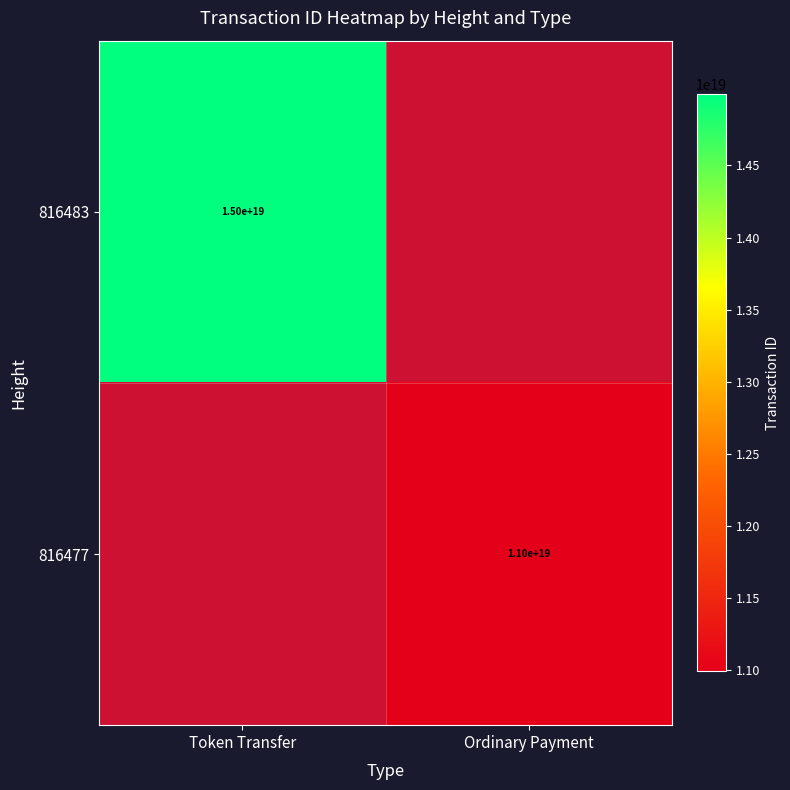

Is the value of 816483 at Token Transfer greater than the value of 816477 at Ordinary Payment?

Yes